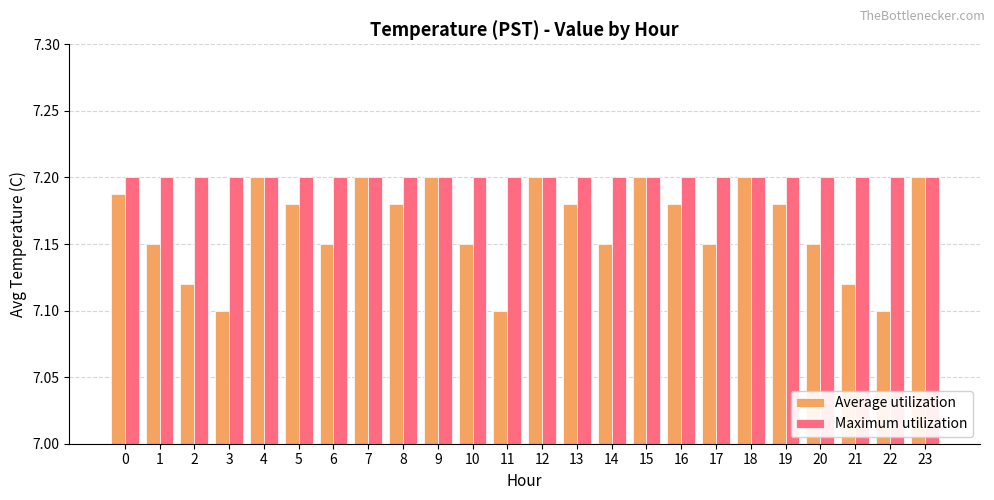

What is the sum of the Maximum utilization values at 21 and 1?

14.4